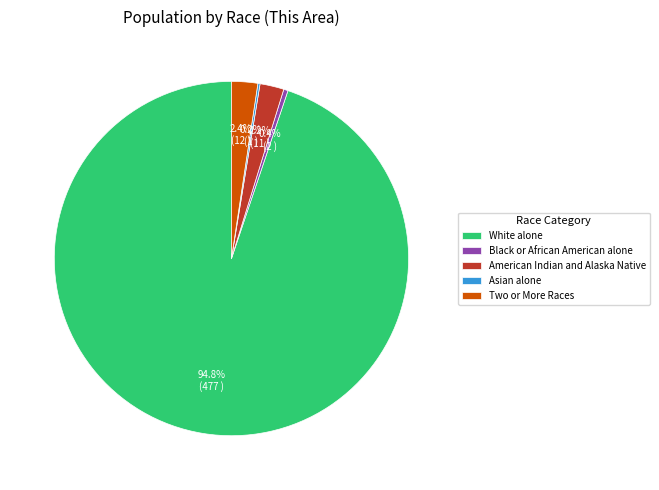

Which slice is the largest?

White alone